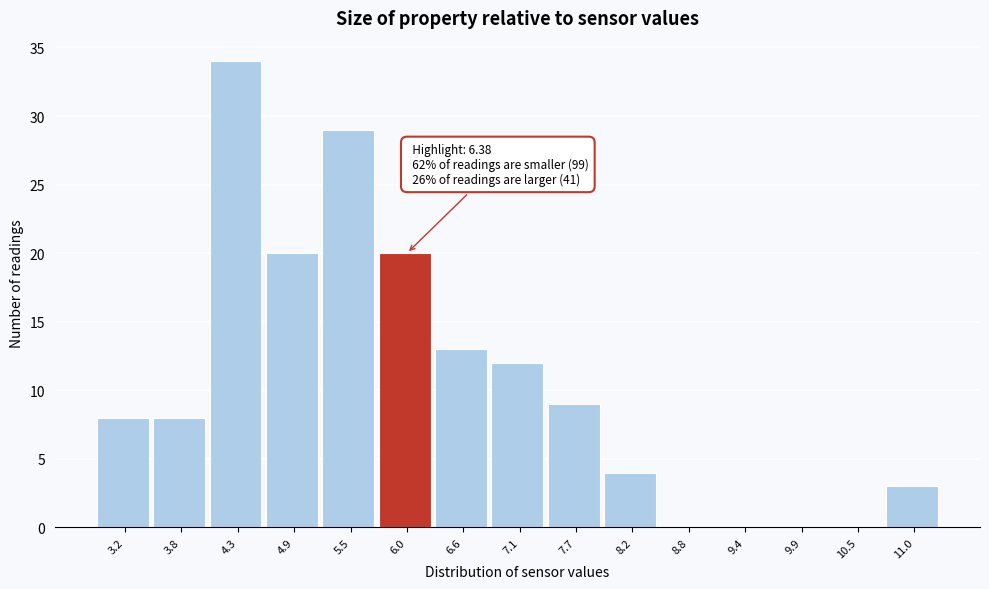

Reading right to left, transcribe all the data shown in this chart.

11.0=3	10.5=0	9.9=0	9.4=0	8.8=0	8.2=4	7.7=9	7.1=12	6.6=13	6.0=20	5.5=29	4.9=20	4.3=34	3.8=8	3.2=8